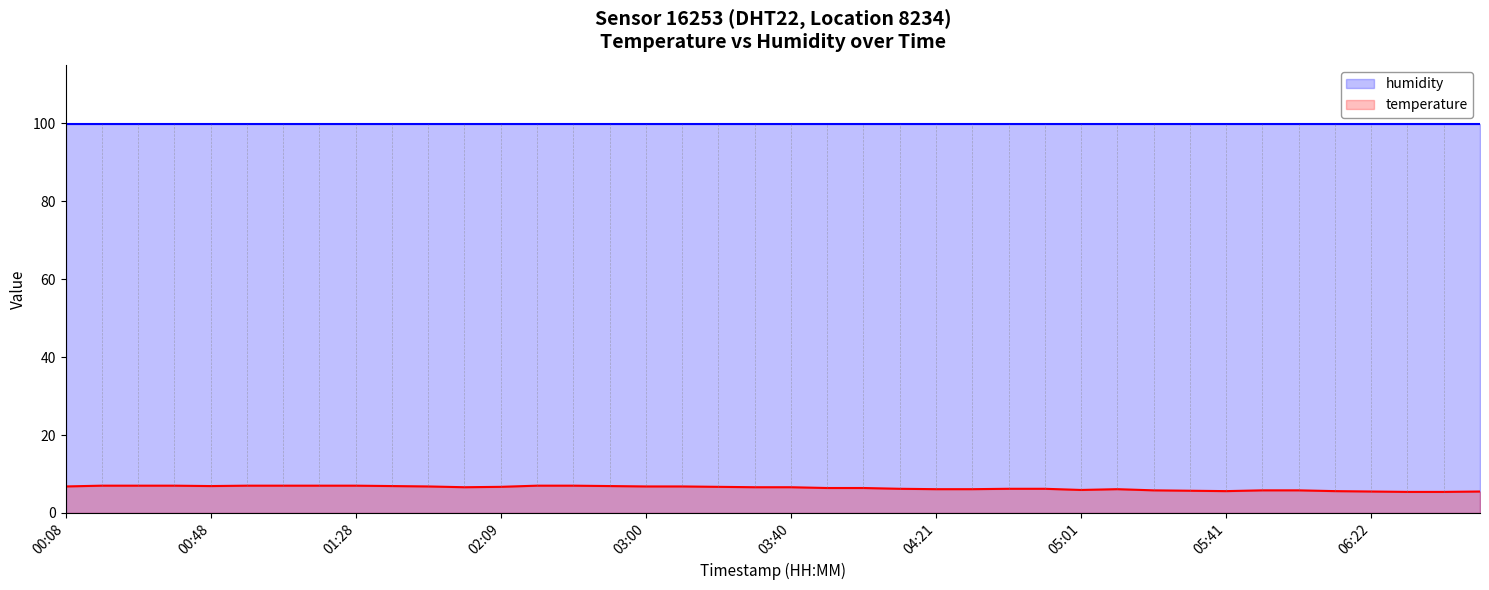

Which series has the largest range (max minus min)?

temperature